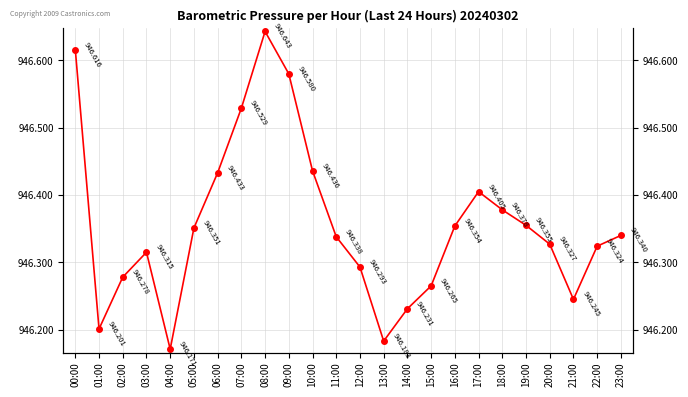

Which category has the highest value across all series?

08:00